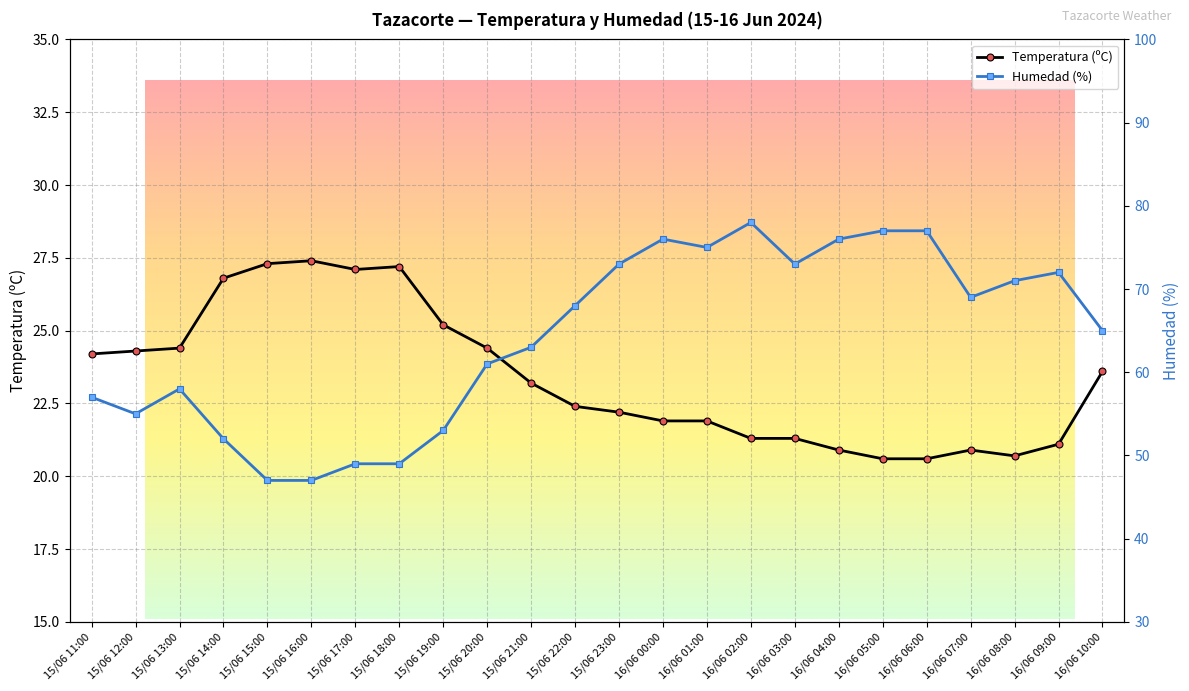

At 16/06 02:00, list the series in order from smallest to largest.

Temperatura (ºC), Humedad (%)